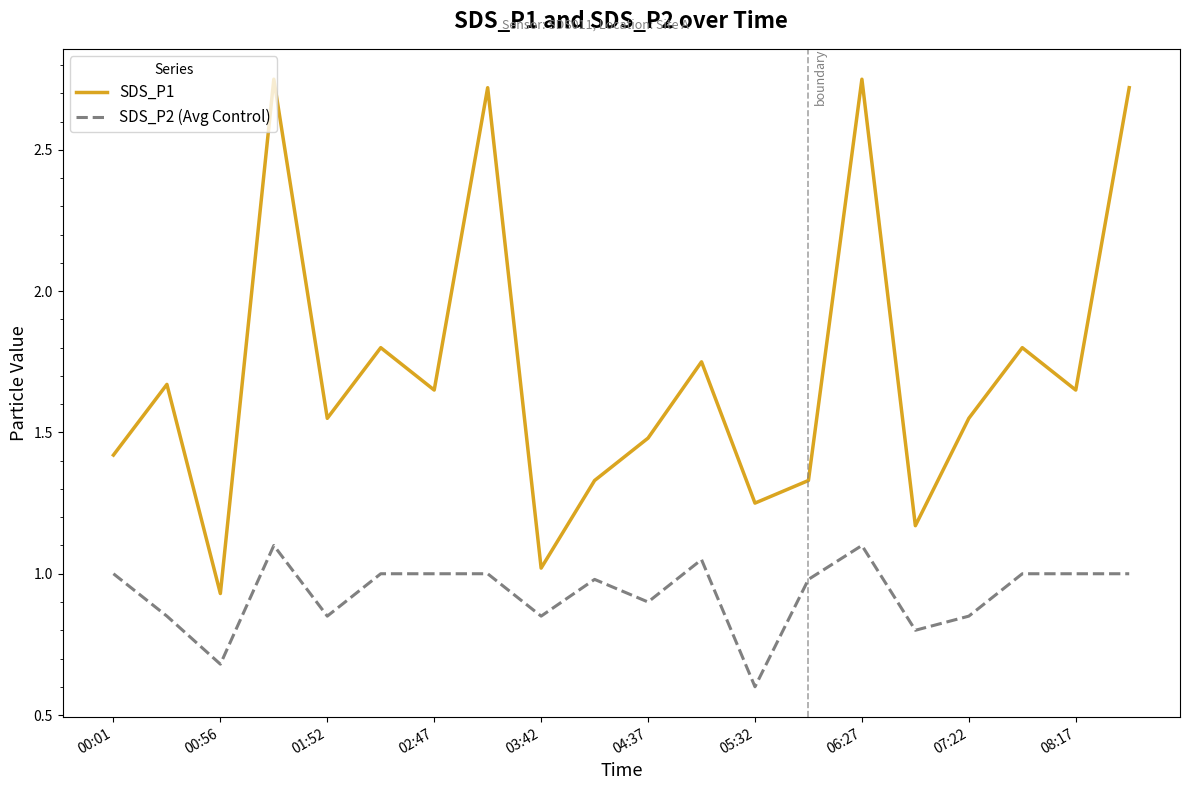

Does the chart display data point markers on the line(s)?

No